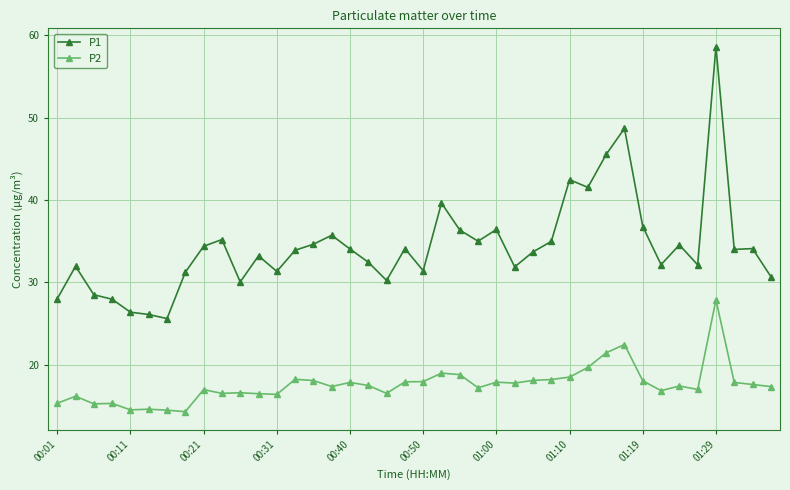

What is the difference between the maximum and minimum values in the P2 series?

13.6